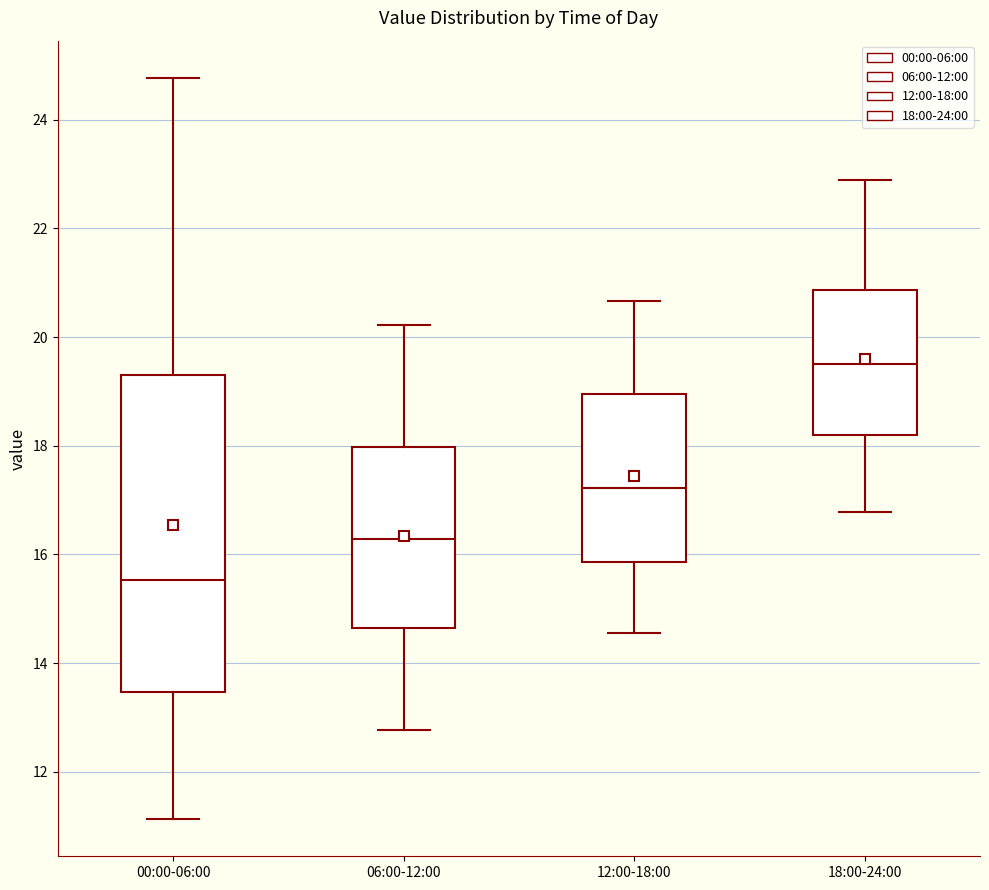

Reading left to right, transcribe this box plot: for each box, give where its median line is, the range the box spans, and where its two whiskers end, as read against the y-axis. The values are not printed on the chart, so give them approximately, as read against the axis.

00:00-06:00: median 15.6, box 13.4 to 19.2, whiskers 11.2 to 24.8
06:00-12:00: median 16.2, box 14.6 to 18.0, whiskers 12.8 to 20.2
12:00-18:00: median 17.2, box 15.8 to 19.0, whiskers 14.6 to 20.6
18:00-24:00: median 19.6, box 18.2 to 20.8, whiskers 16.8 to 22.8